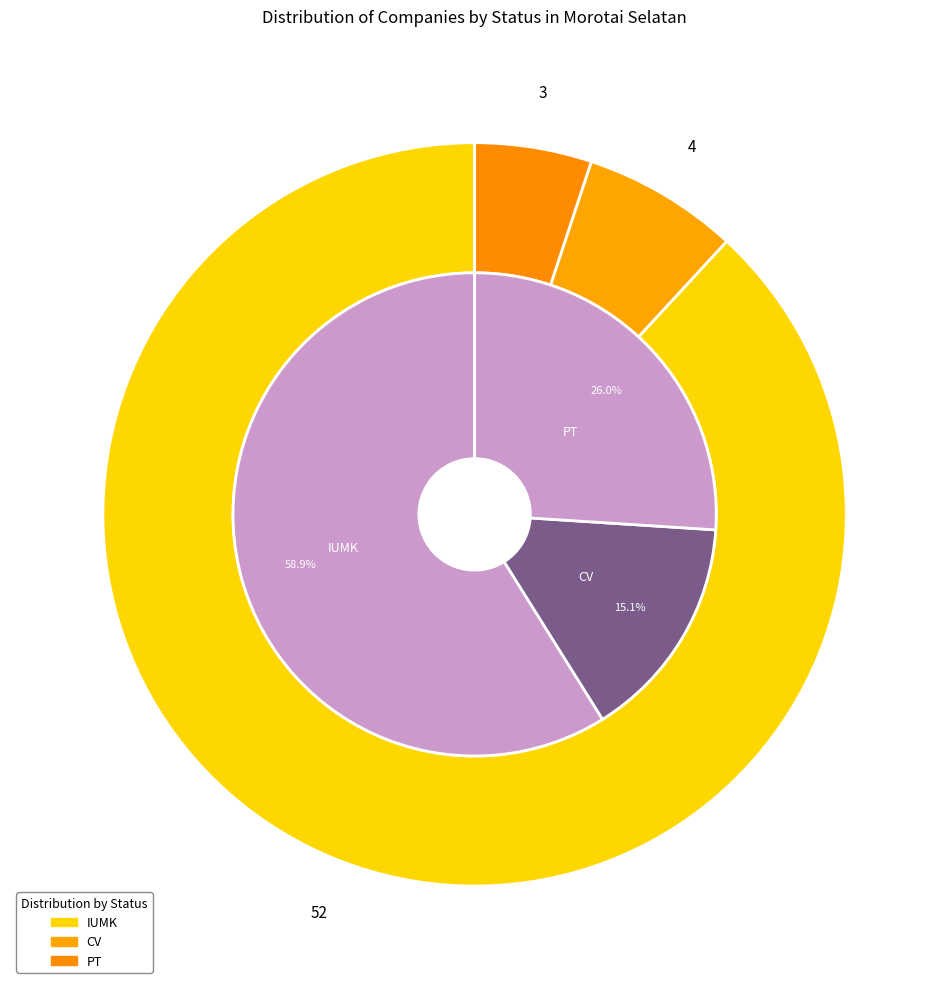

Which slice is the largest?

IUMK